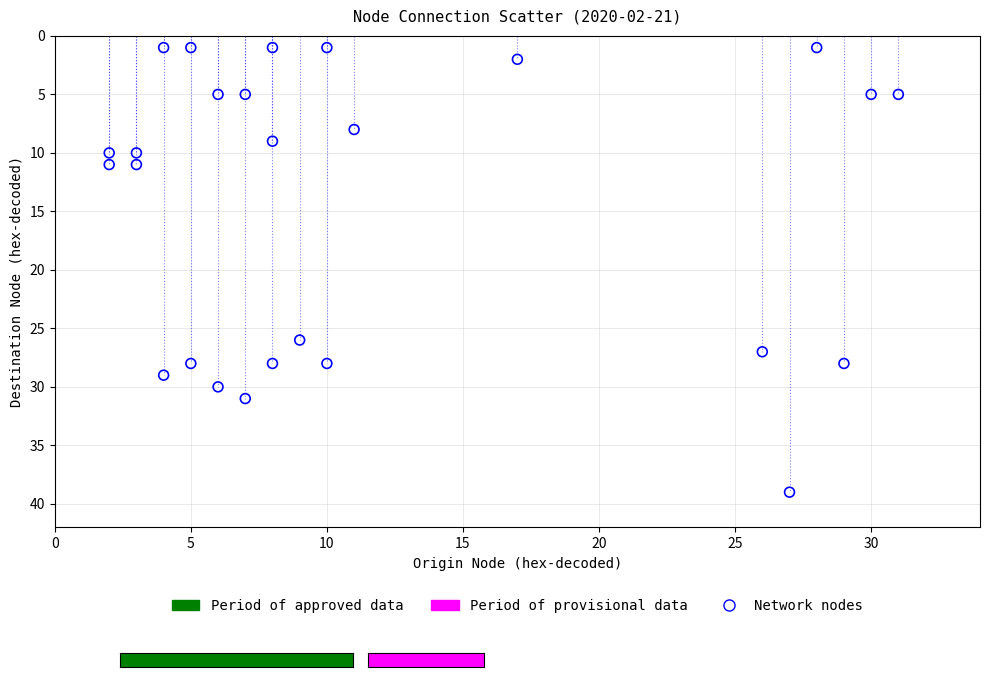

What Y value in the scatter plot is closest to 20?

26